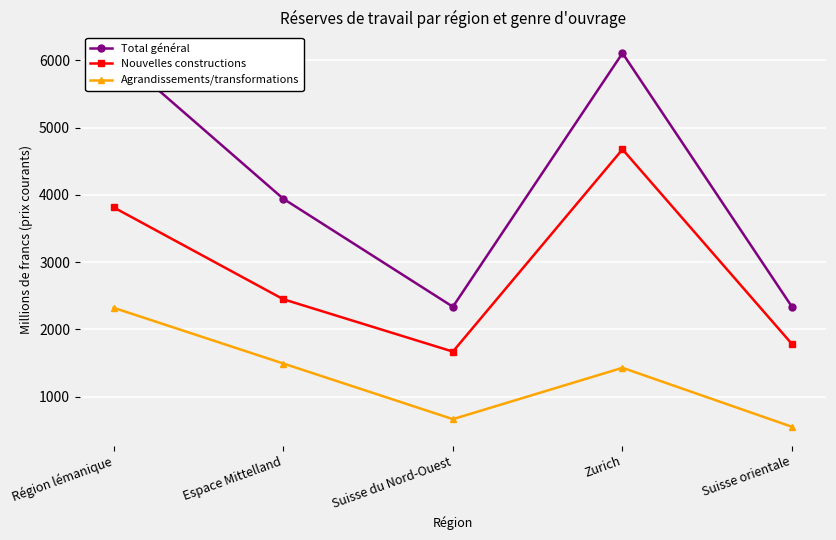

Which series changed the most between Suisse du Nord-Ouest and Suisse orientale?

Agrandissements/transformations